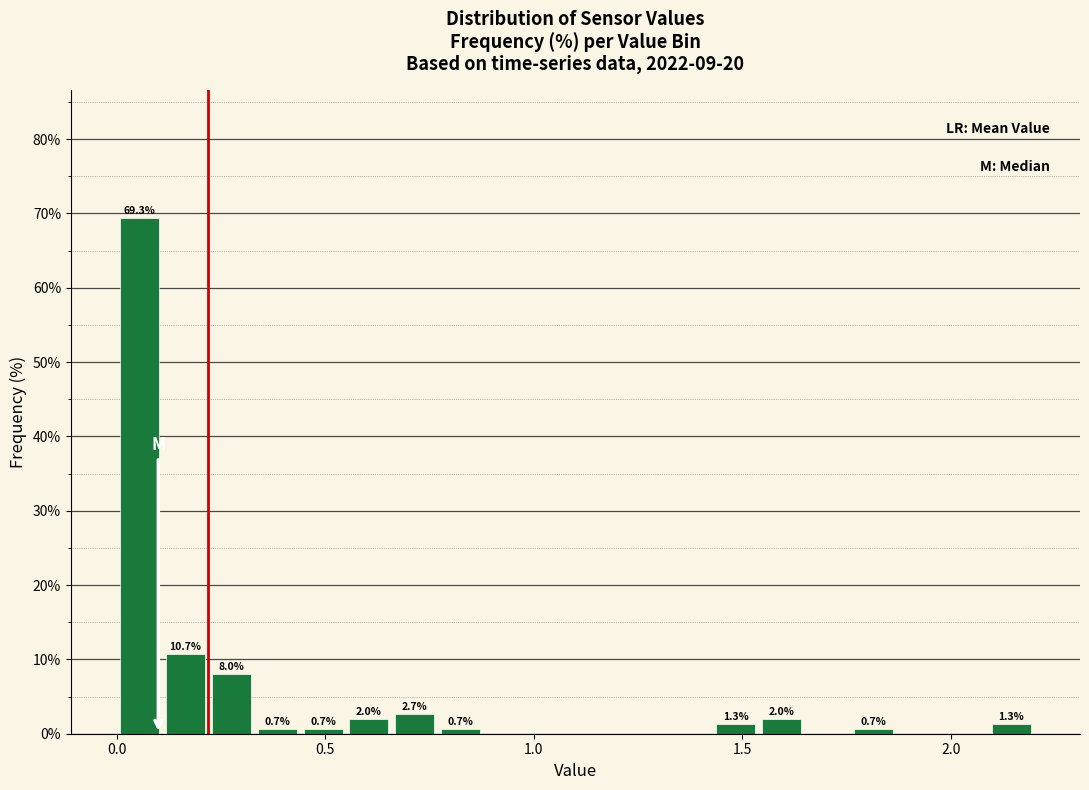

Around what value on the x-axis is the tallest bar? Give the approximate position of its centre, as read against the axis.

0.05